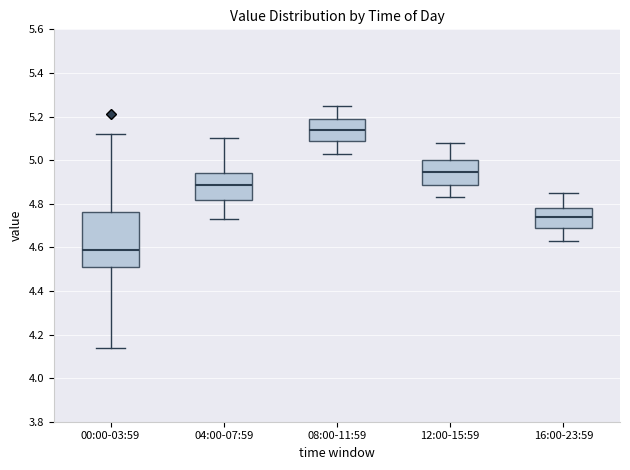

Which box's median line is the highest?

08:00-11:59